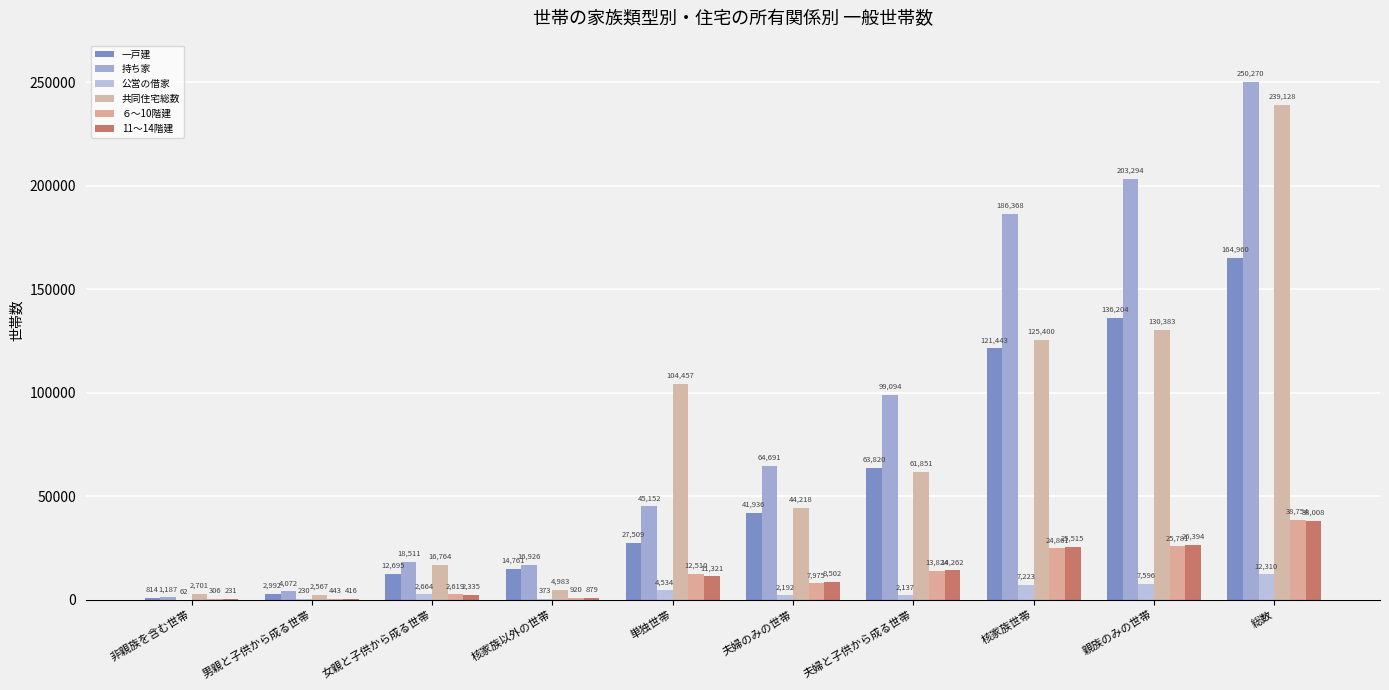

Count the number of categories in the chart.

10